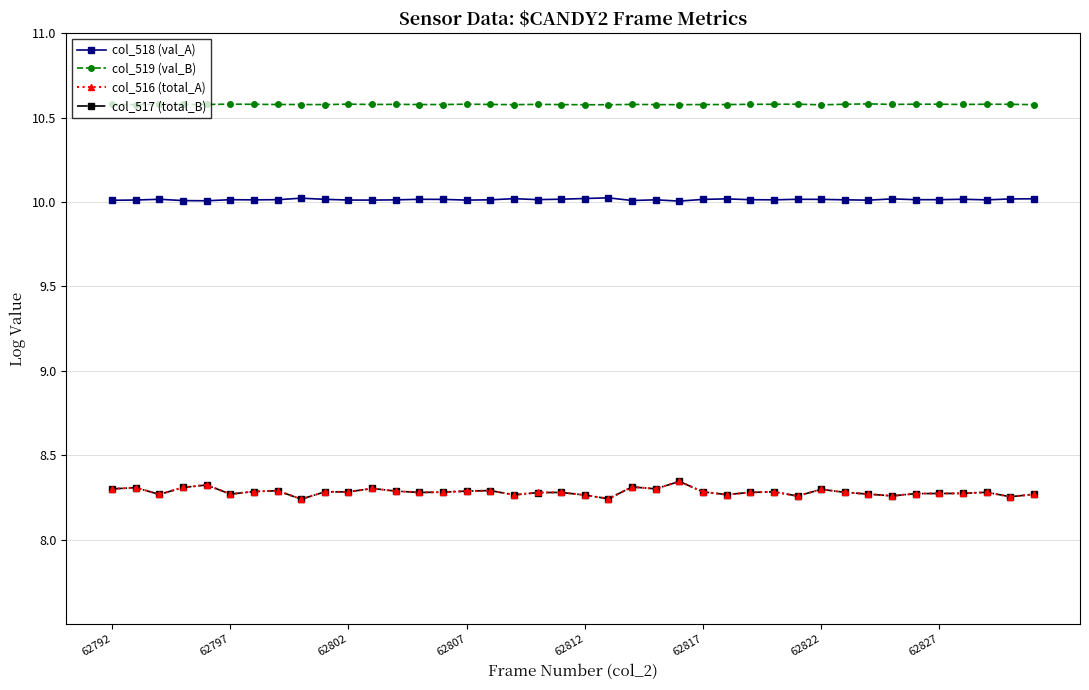

What is the value of the col_518 (val_A) point at the 5th from the left?

10.0